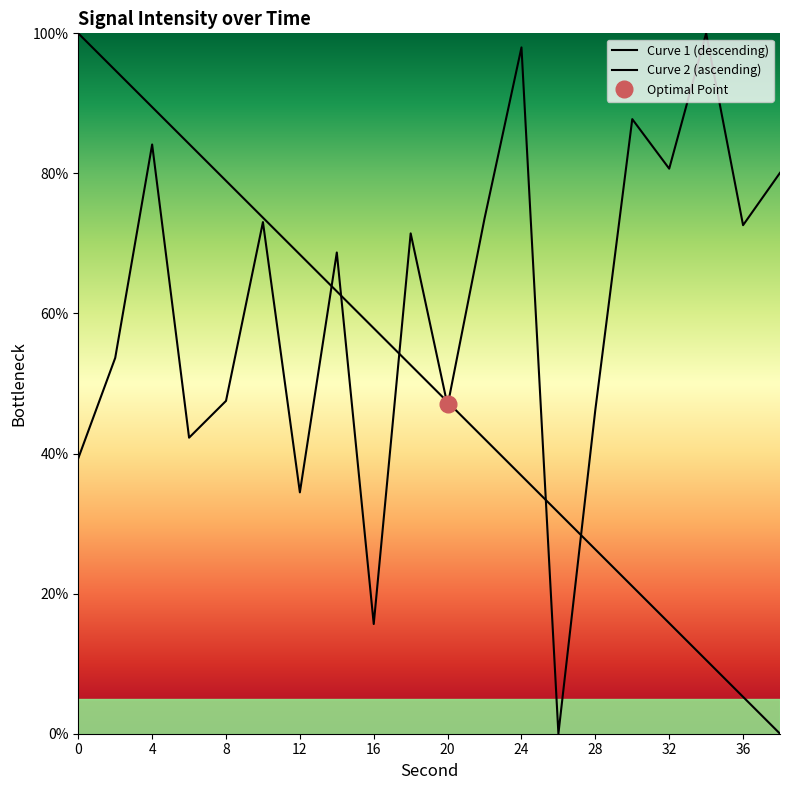

Which category has the highest value across all series?

34